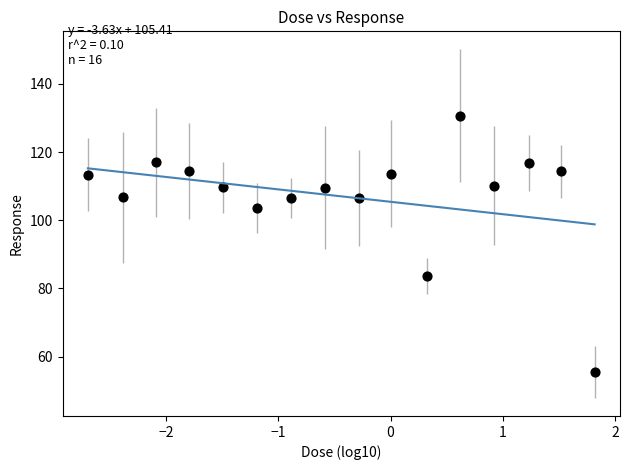

What is the range of X values (max minus min)?

4.5